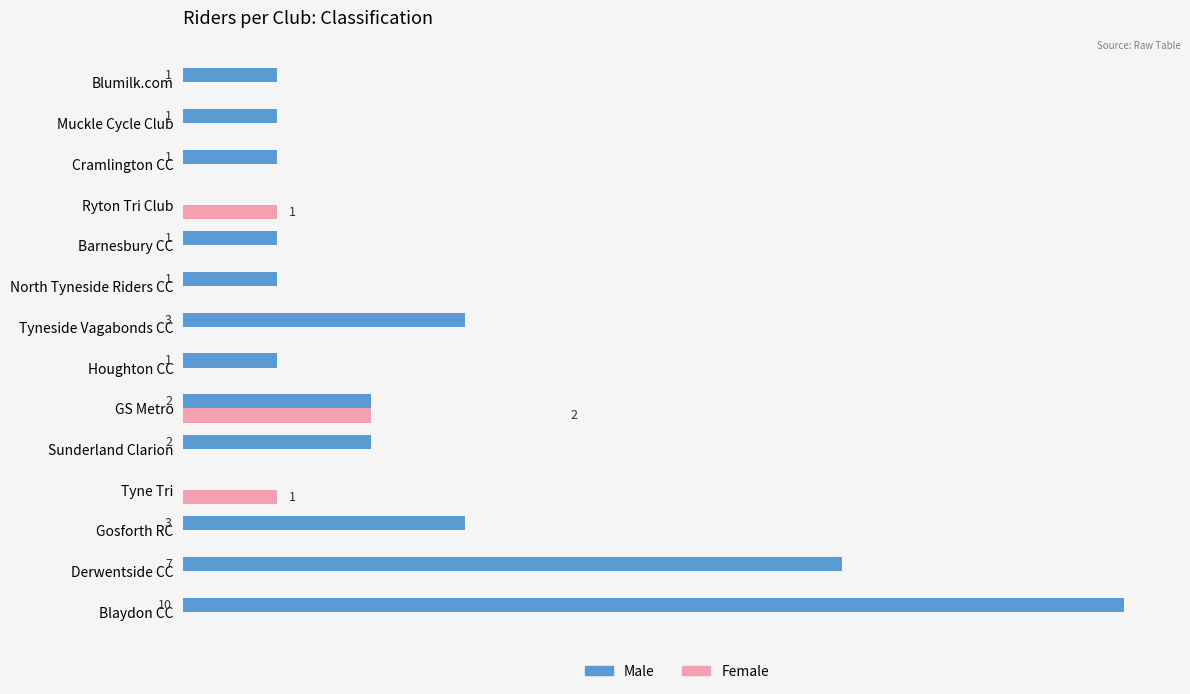

Which category has the highest value across all series?

Blaydon CC